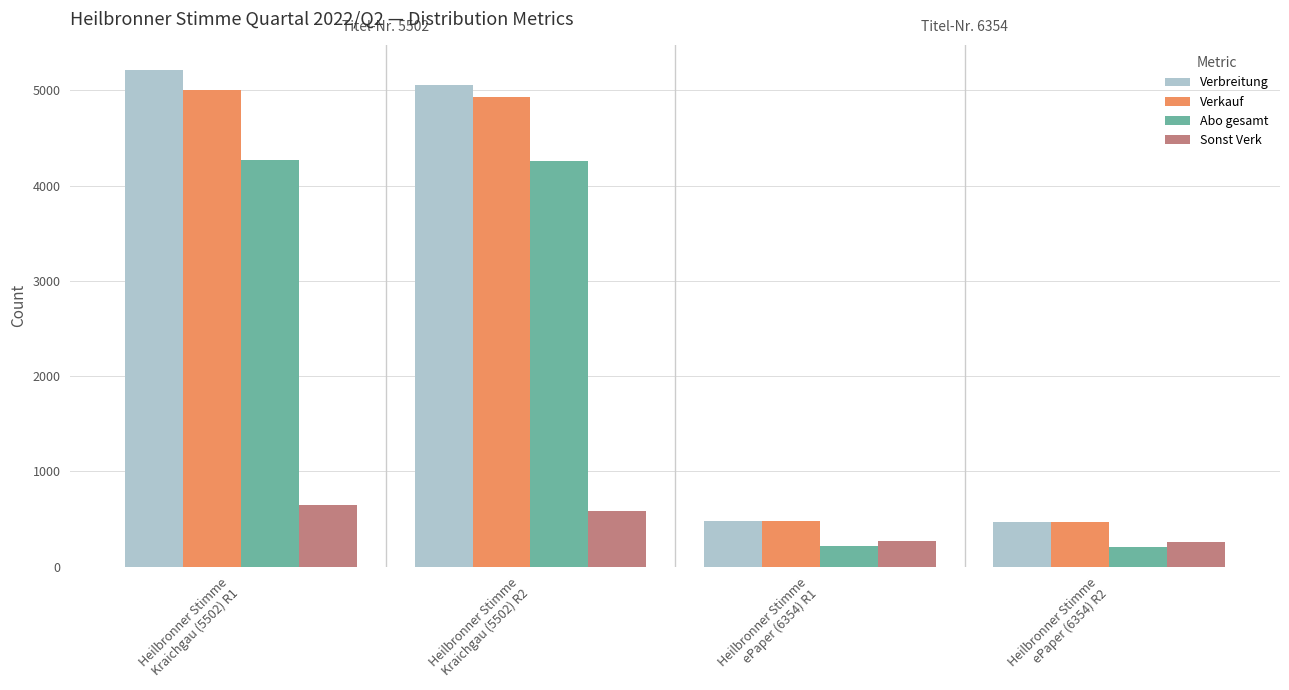

Which series has the widest spread of values?

Verbreitung